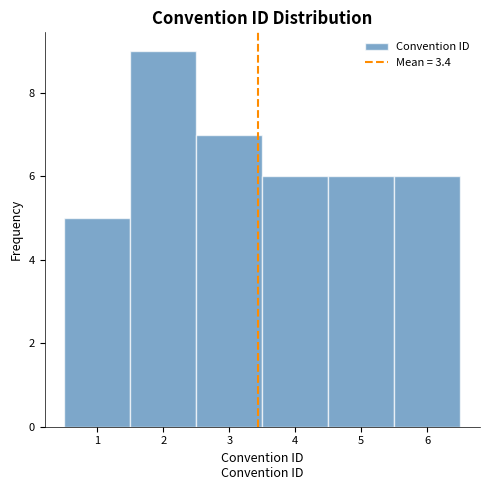

How tall is the bar that spans 2.5 to 3.5 on the x-axis? The values are not printed on the chart, so give them approximately, as read against the axis.

7